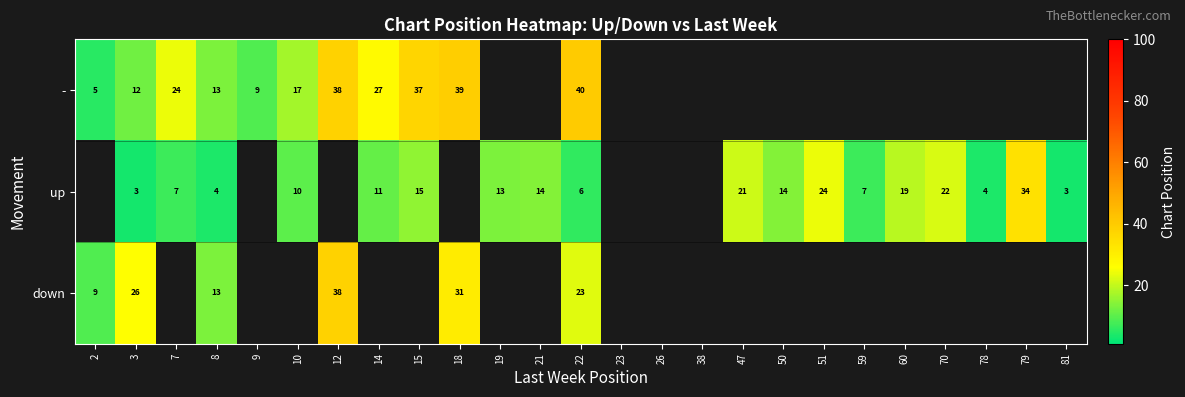

True or false: - has a value of 5 at 2.

True